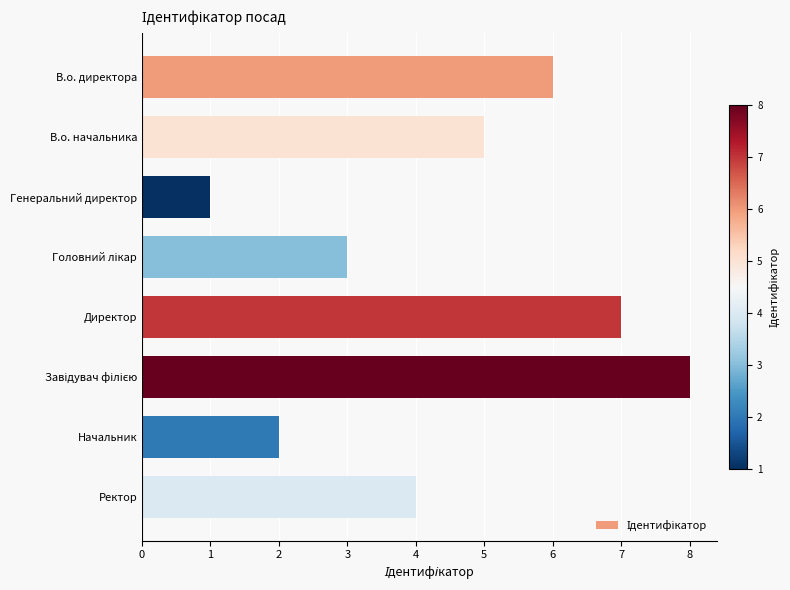

How many distinct data groups are displayed?

1